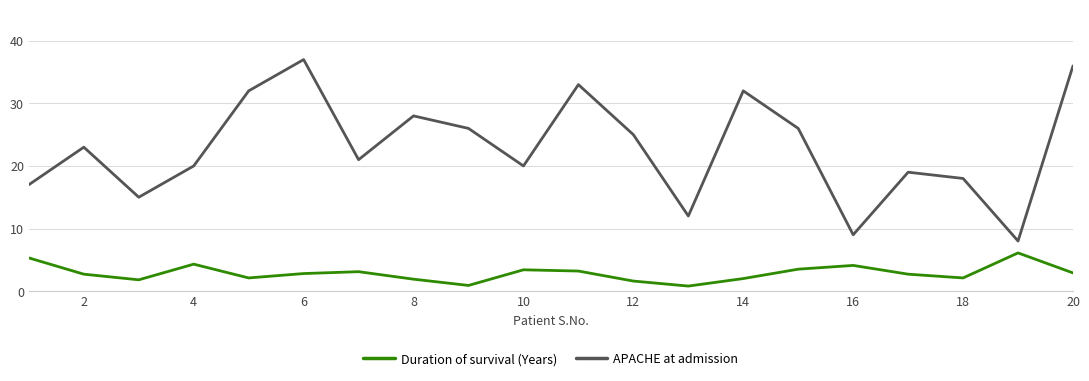

What is the difference between the maximum and minimum values in the Duration of survival (Years) series?

5.3